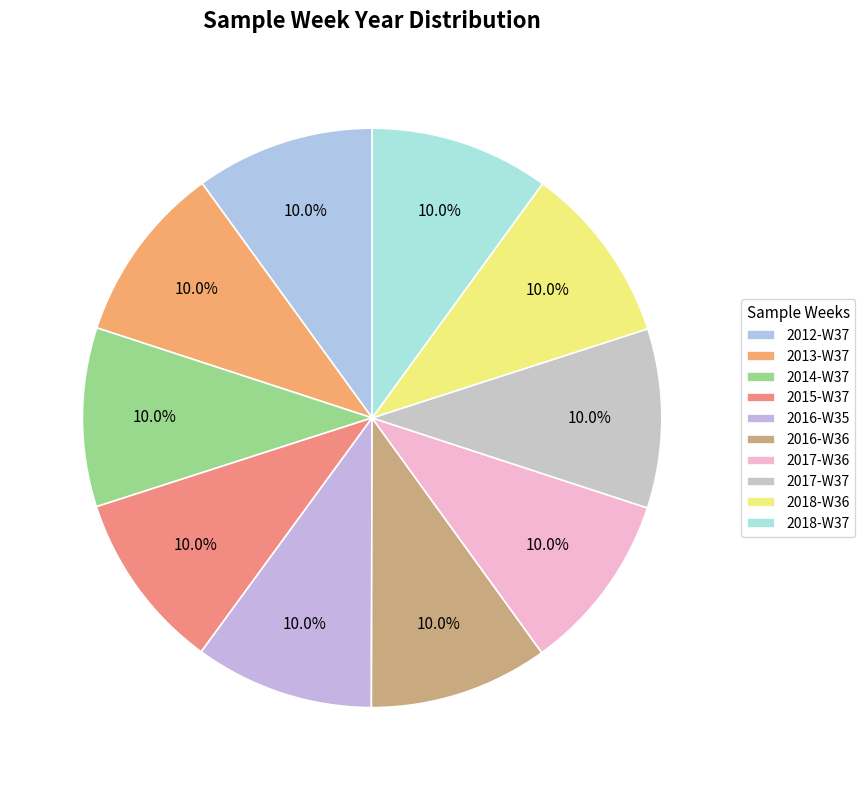

To the nearest percent, what portion does 2018-W37 represent?

10%